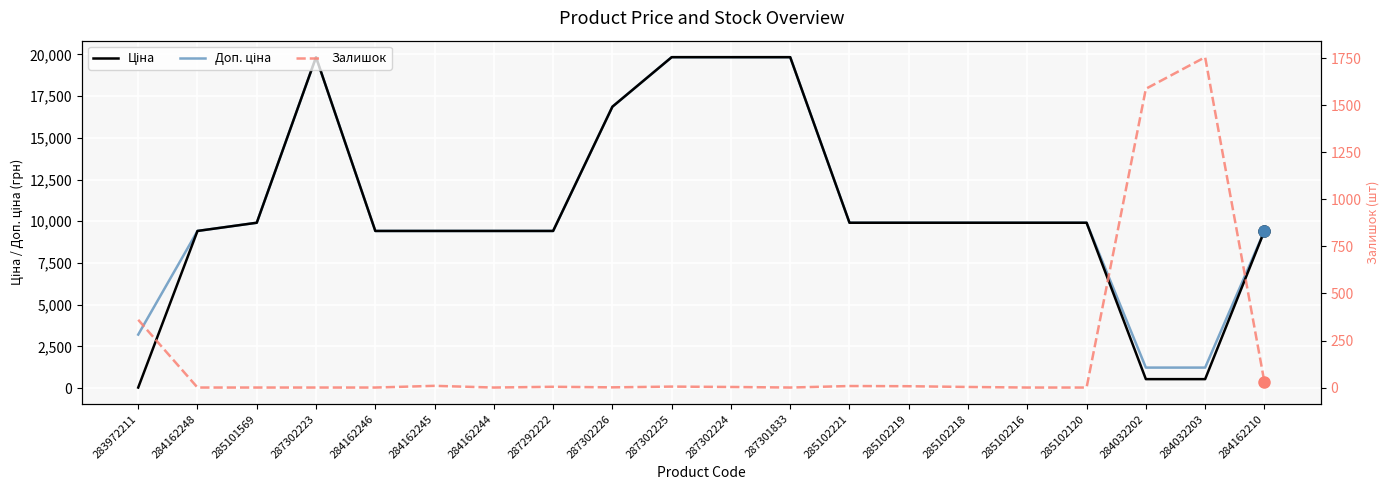

What is the total value across all series at 287302225?

39667.1